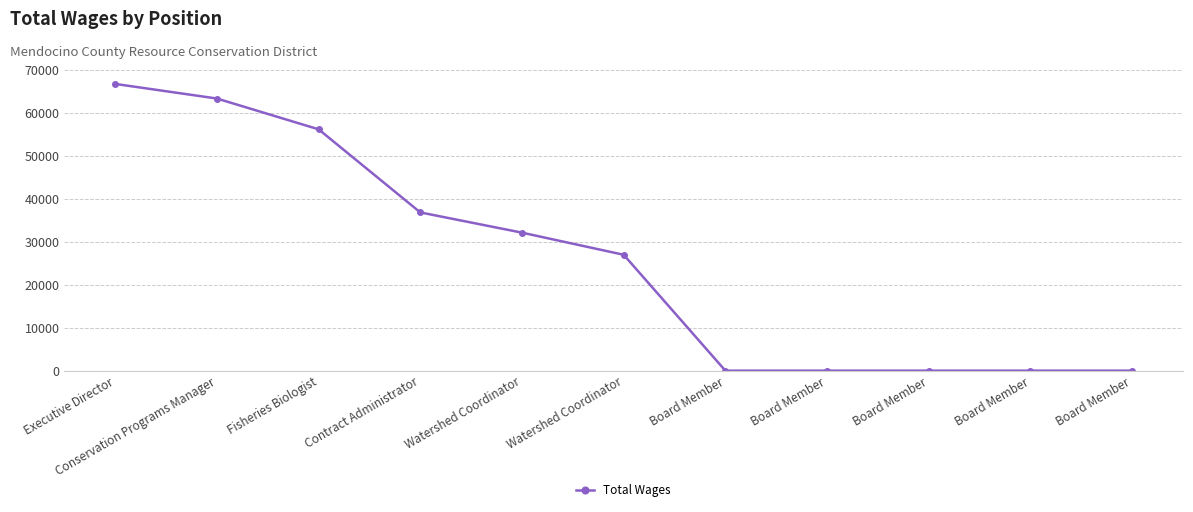

List the labels in order of value, largest first.

Executive Director, Conservation Programs Manager, Fisheries Biologist, Contract Administrator, Watershed Coordinator, Watershed Coordinator, Board Member, Board Member, Board Member, Board Member, Board Member